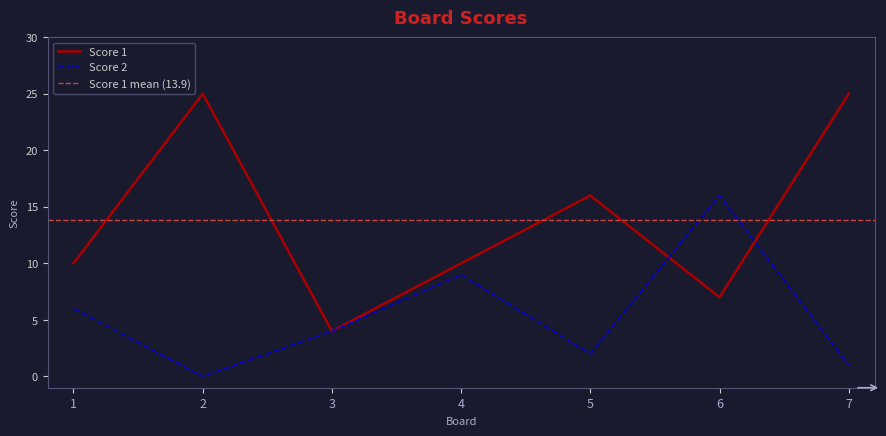

In Score 2, how many points are higher than both neighbors (excluding endpoints)?

2